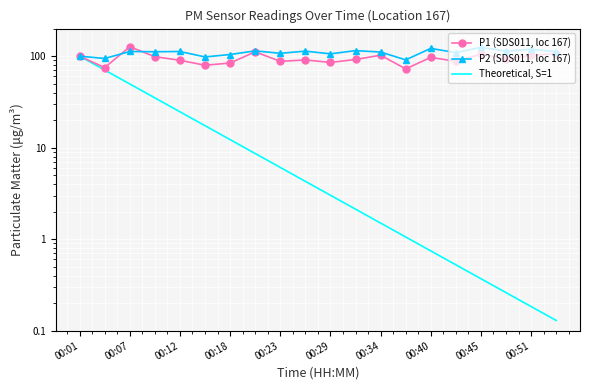

The Theoretical, S=1 series shows 9.8 at 00:23. True or false?

False